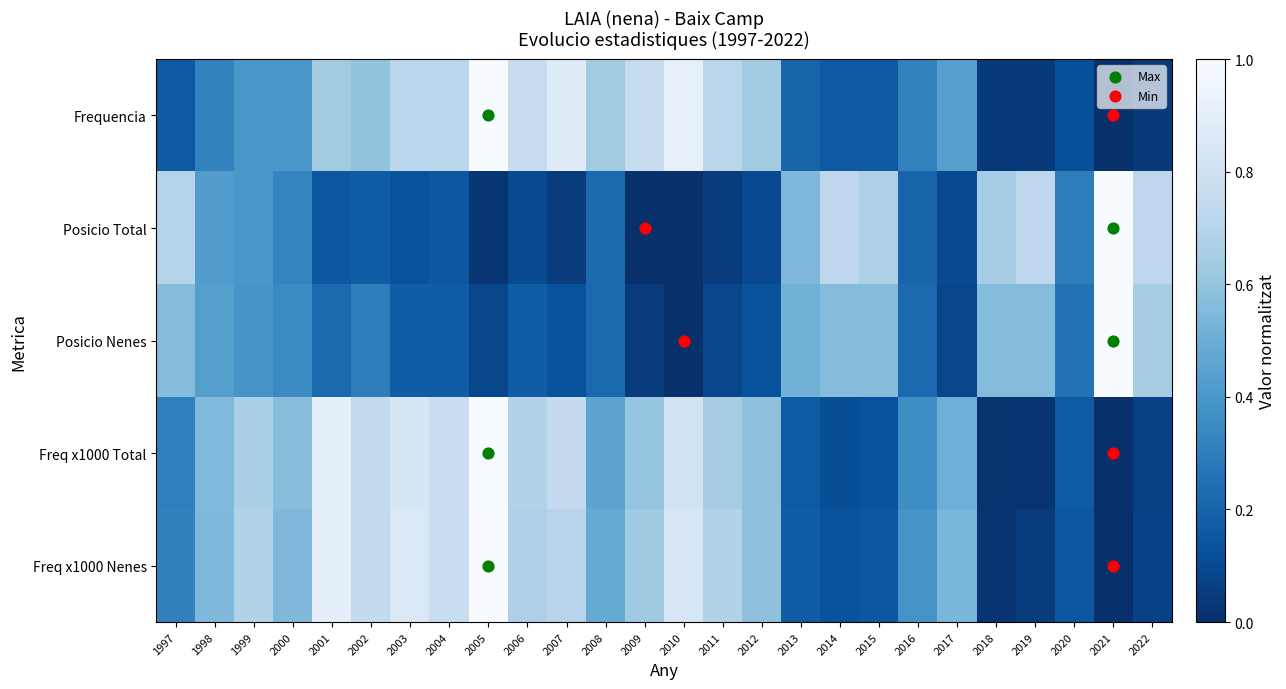

Reading left to right, extract all data points from this chart.

Frequencia: 1997=0.2	1998=0.3	1999=0.4	2000=0.4	2001=0.6	2002=0.6	2003=0.7	2004=0.7	2005=1.0	2006=0.8	2007=0.9	2008=0.6	2009=0.8	2010=0.9	2011=0.7	2012=0.6	2013=0.2	2014=0.2	2015=0.2	2016=0.3	2017=0.4	2018=0.0	2019=0.0	2020=0.1	2021=0.0	2022=0.0
Posicio Total: 1997=0.7	1998=0.4	1999=0.4	2000=0.3	2001=0.1	2002=0.2	2003=0.1	2004=0.1	2005=0.0	2006=0.1	2007=0.1	2008=0.2	2009=0.0	2010=0.0	2011=0.1	2012=0.1	2013=0.6	2014=0.7	2015=0.7	2016=0.2	2017=0.1	2018=0.7	2019=0.7	2020=0.3	2021=1.0	2022=0.7
Posicio Nenes: 1997=0.6	1998=0.4	1999=0.4	2000=0.3	2001=0.2	2002=0.3	2003=0.2	2004=0.2	2005=0.1	2006=0.2	2007=0.1	2008=0.2	2009=0.0	2010=0.0	2011=0.1	2012=0.1	2013=0.5	2014=0.6	2015=0.6	2016=0.2	2017=0.1	2018=0.6	2019=0.6	2020=0.3	2021=1.0	2022=0.7
Freq x1000 Total: 1997=0.3	1998=0.6	1999=0.7	2000=0.6	2001=0.9	2002=0.7	2003=0.8	2004=0.8	2005=1.0	2006=0.7	2007=0.7	2008=0.5	2009=0.6	2010=0.8	2011=0.6	2012=0.6	2013=0.2	2014=0.1	2015=0.1	2016=0.4	2017=0.5	2018=0.0	2019=0.0	2020=0.2	2021=0.0	2022=0.1
Freq x1000 Nenes: 1997=0.3	1998=0.5	1999=0.7	2000=0.5	2001=0.9	2002=0.7	2003=0.9	2004=0.8	2005=1.0	2006=0.7	2007=0.7	2008=0.5	2009=0.6	2010=0.8	2011=0.7	2012=0.6	2013=0.2	2014=0.1	2015=0.2	2016=0.4	2017=0.5	2018=0.0	2019=0.0	2020=0.2	2021=0.0	2022=0.1